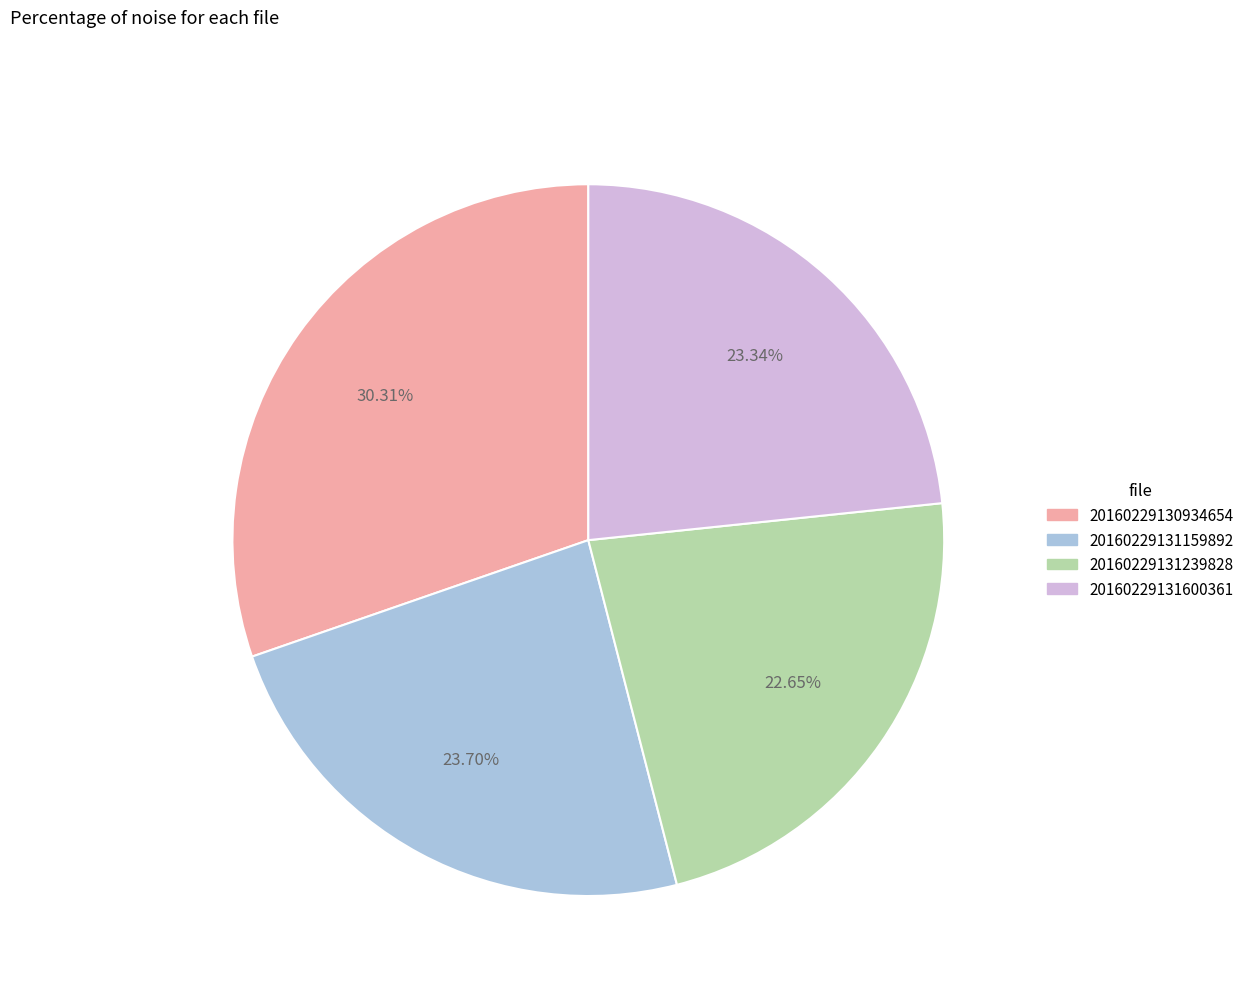

How many slices are in this pie chart?

4